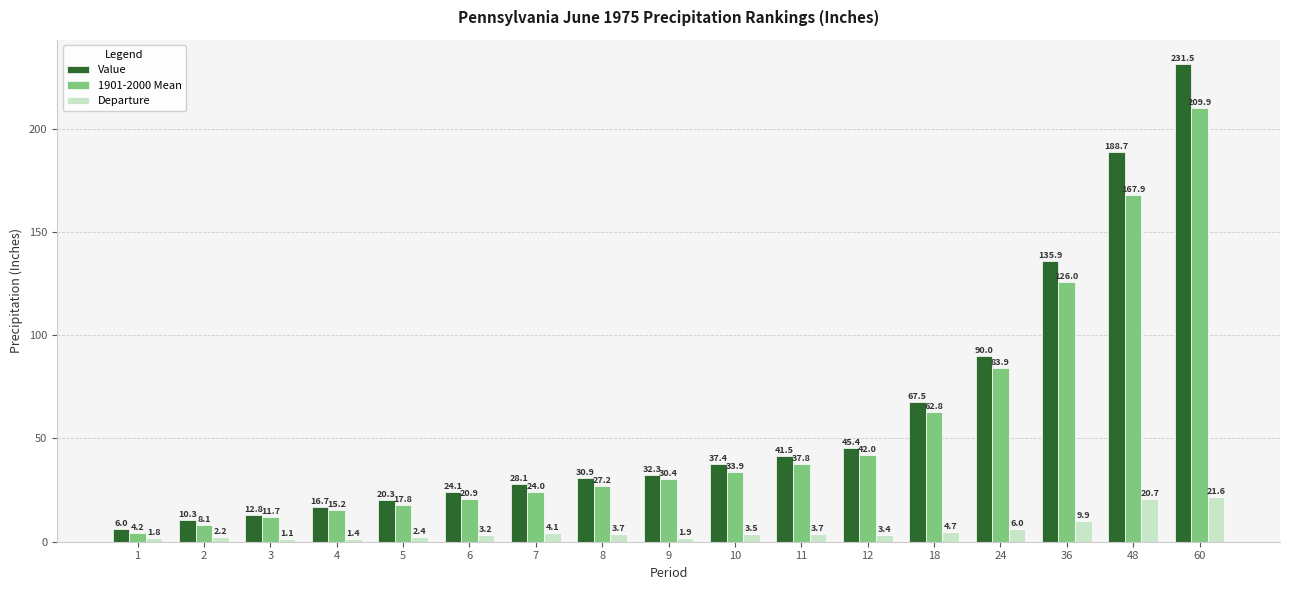

What is the smallest value displayed?

1.1